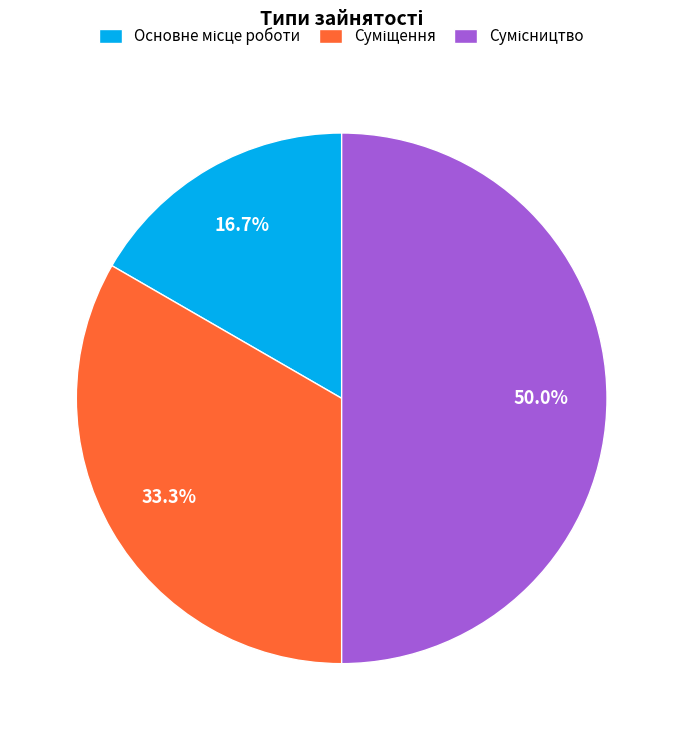

Does any single category account for the majority?

No